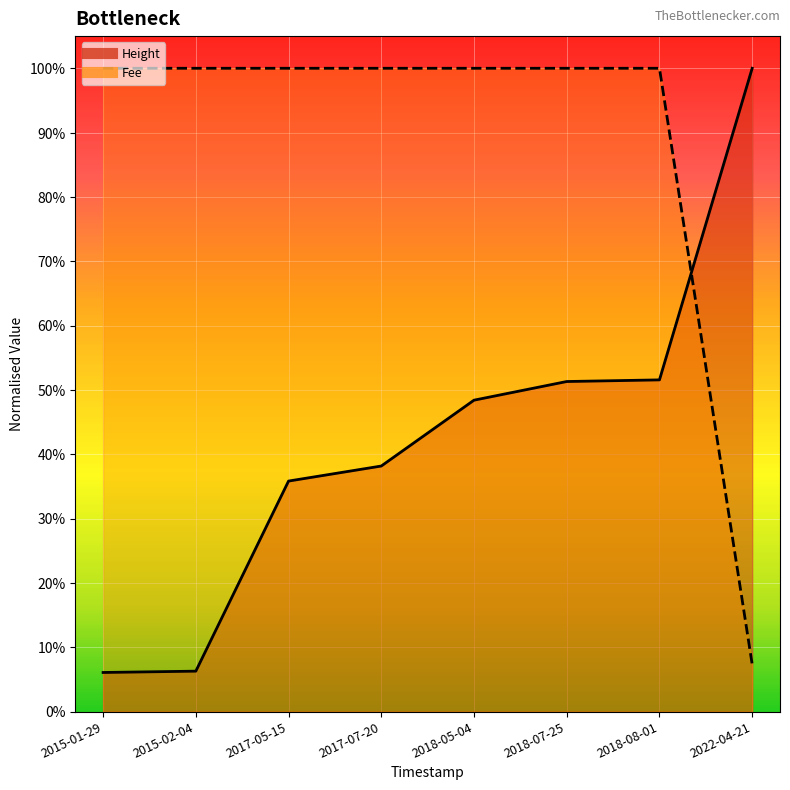

How many categories are shown in the chart?

8